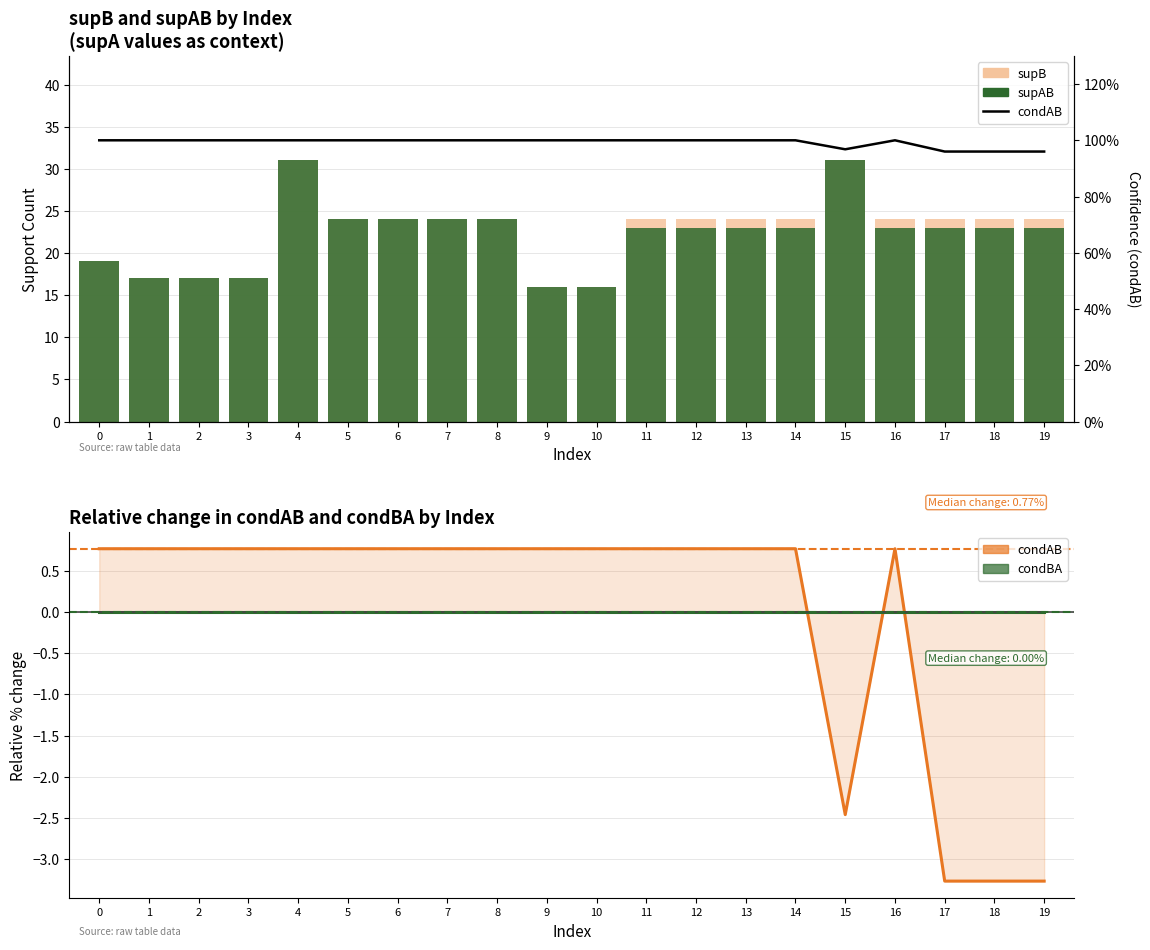

Reading left to right, extract all data points from this chart.

supB: 19.0	17.0	17.0	17.0	31.0	24.0	24.0	24.0	24.0	16.0	16.0	24.0	24.0	24.0	24.0	31.0	24.0	24.0	24.0	24.0
supAB: 19.0	17.0	17.0	17.0	31.0	24.0	24.0	24.0	24.0	16.0	16.0	23.0	23.0	23.0	23.0	31.0	23.0	23.0	23.0	23.0
condAB: 1.0	1.0	1.0	1.0	1.0	1.0	1.0	1.0	1.0	1.0	1.0	1.0	1.0	1.0	1.0	1.0	1.0	1.0	1.0	1.0